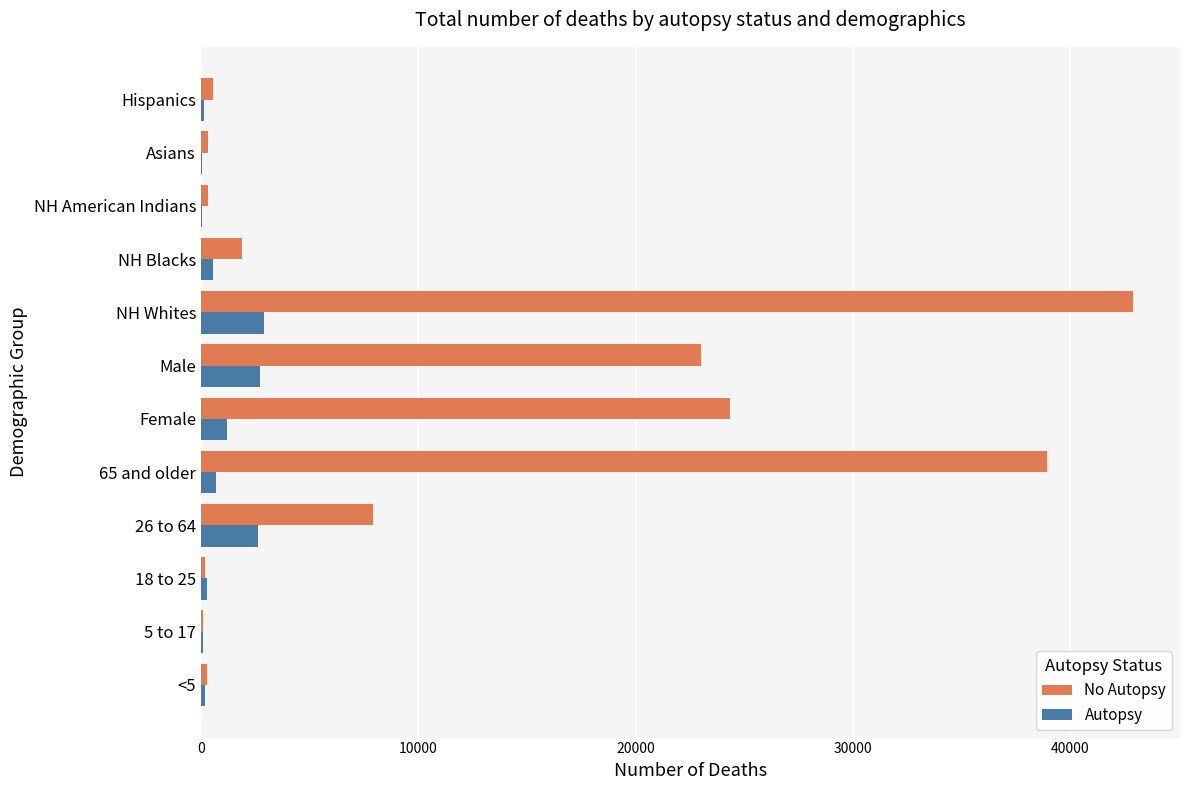

Between 18 to 25 and Male, which series saw the biggest shift?

No Autopsy